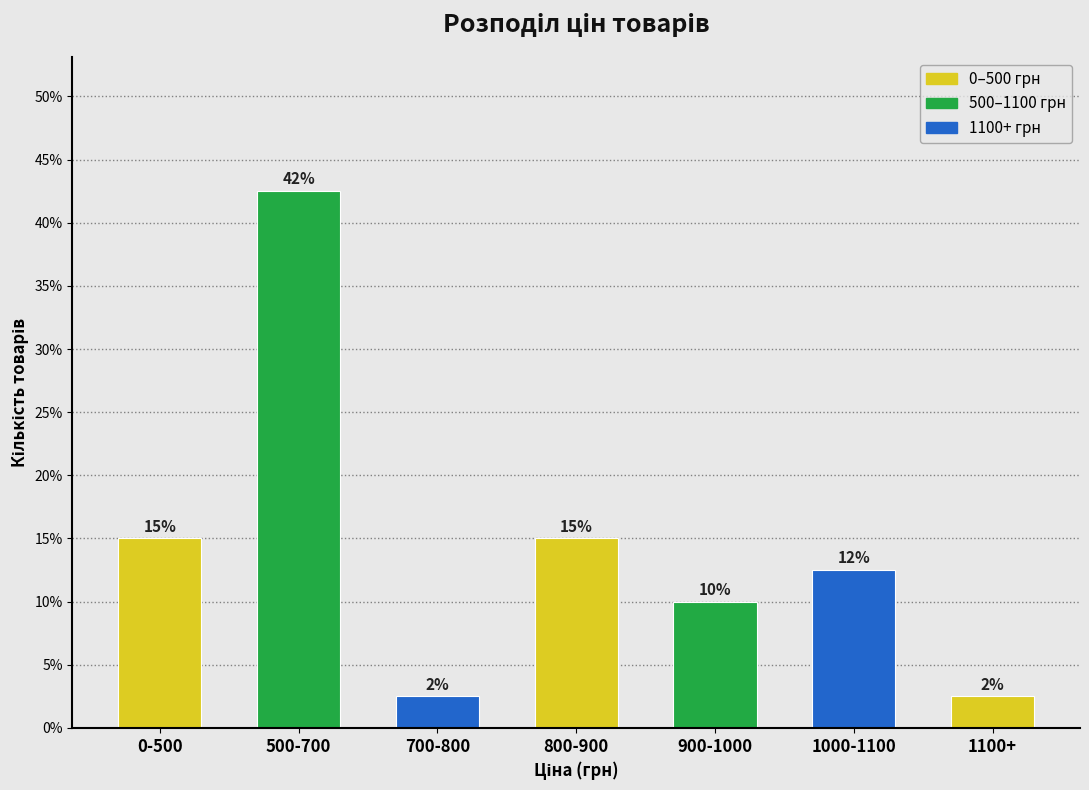

Are the bars horizontal?

No